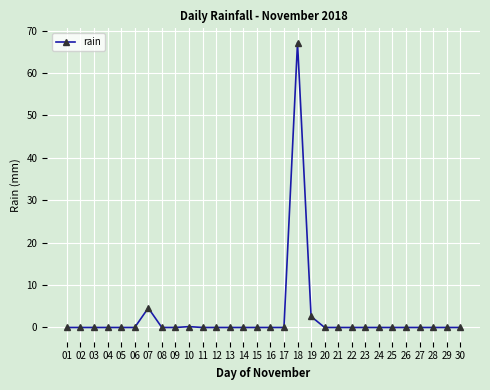

What is the difference between the maximum and minimum values?

67.2